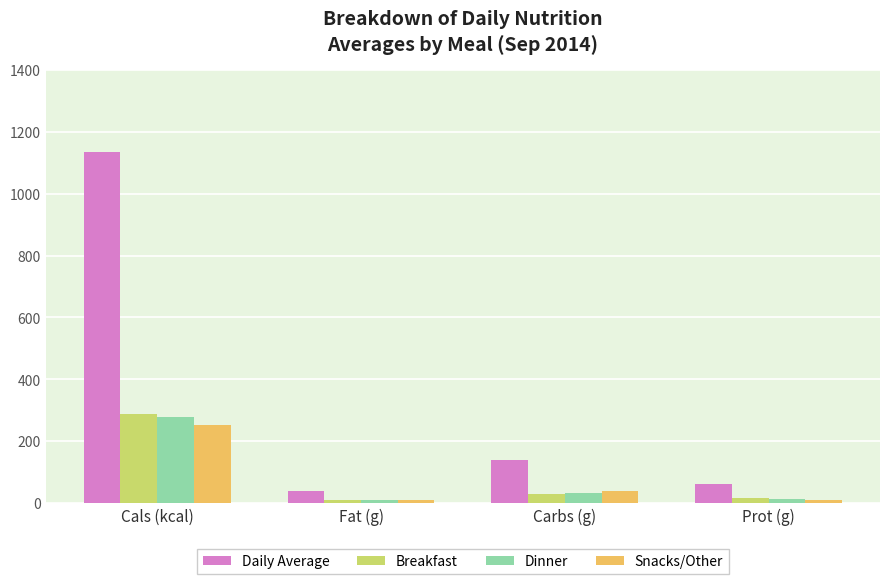

At which label does Daily Average reach its minimum?

Fat (g)